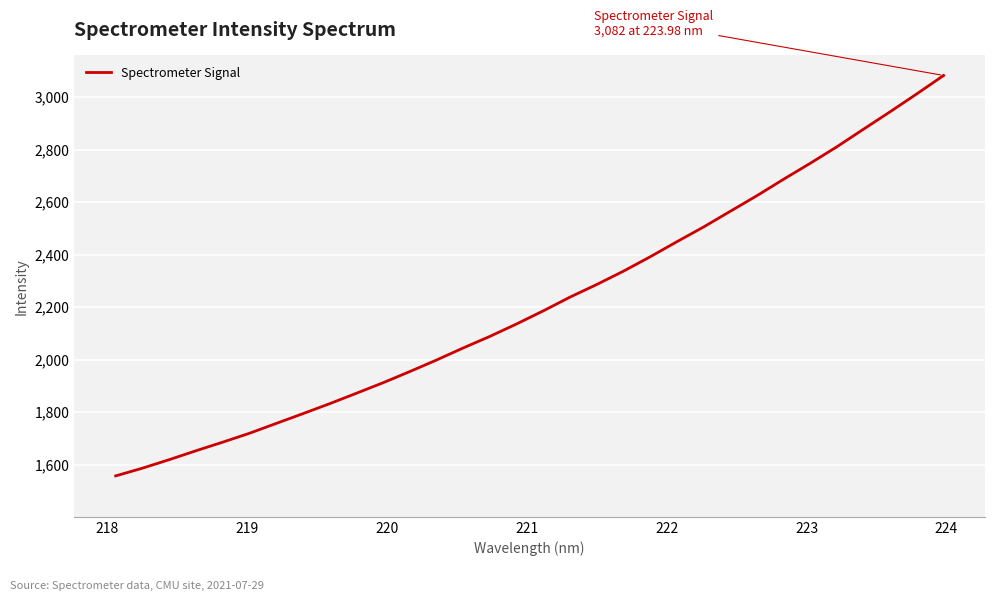

What is the difference between the maximum and minimum values?

1524.7